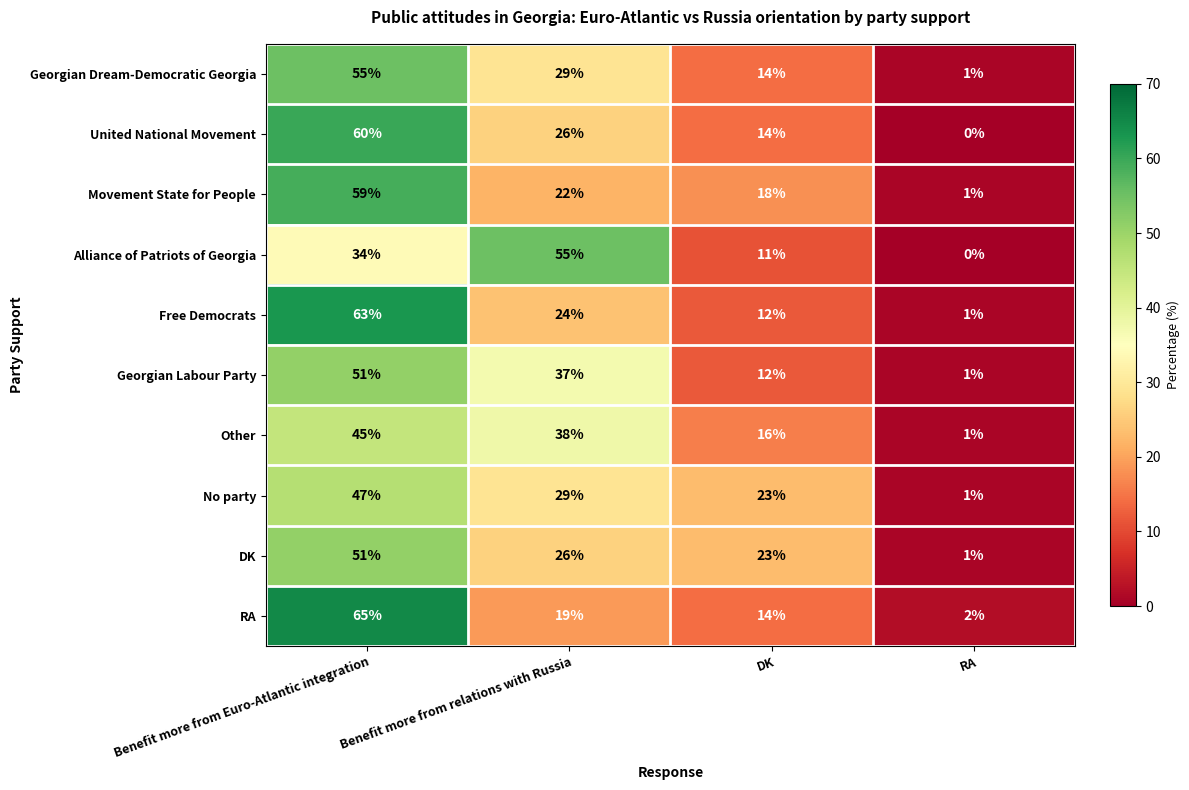

Which series has the largest range (max minus min)?

RA